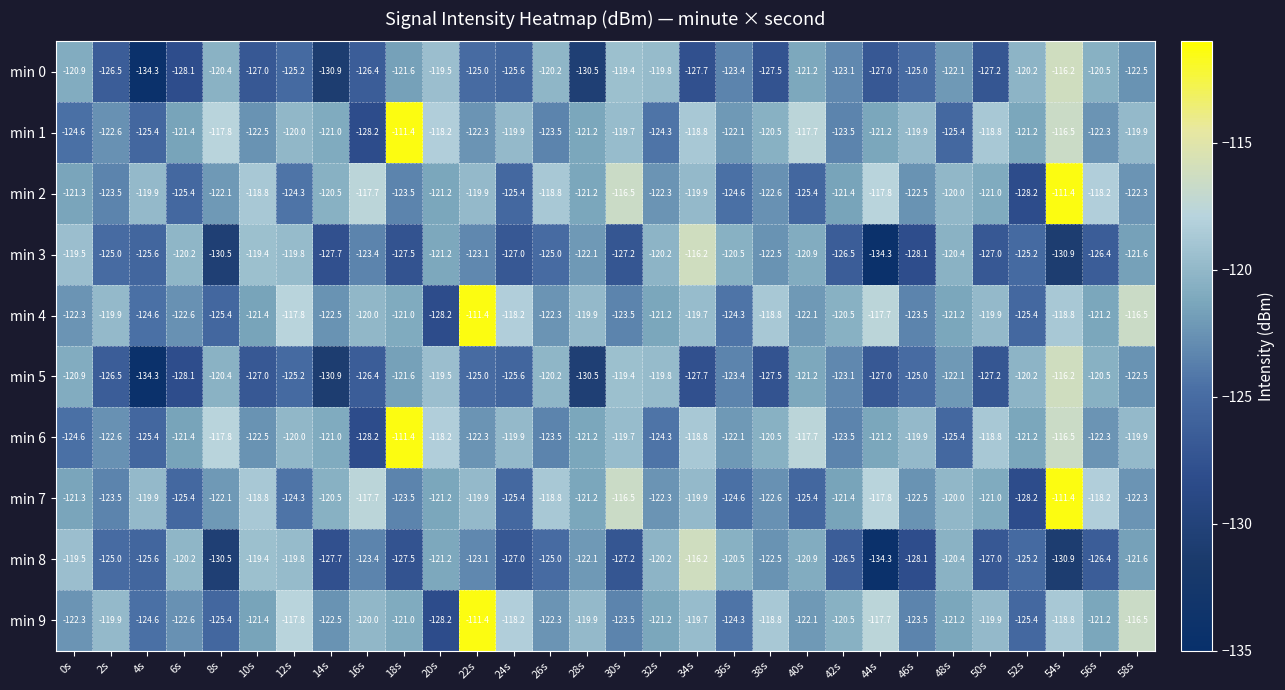

What is the total value across all series at 8s?

-1232.4